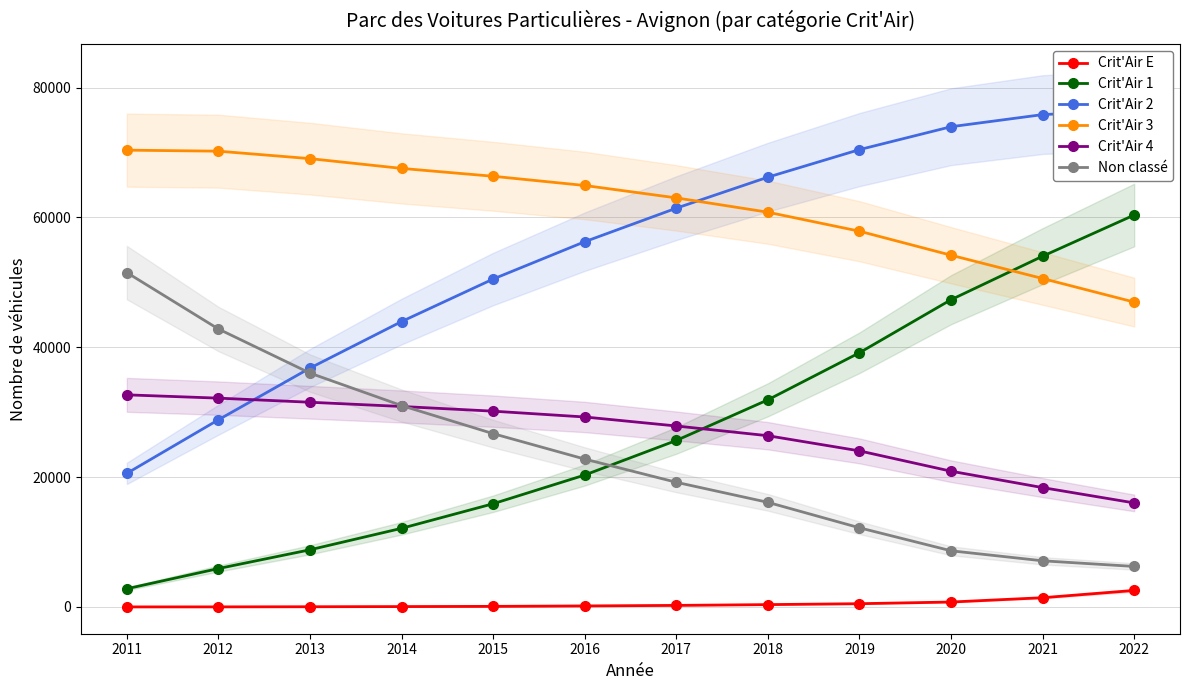

True or false: Crit'Air 1 has more than 1 points higher than both neighbors.

False